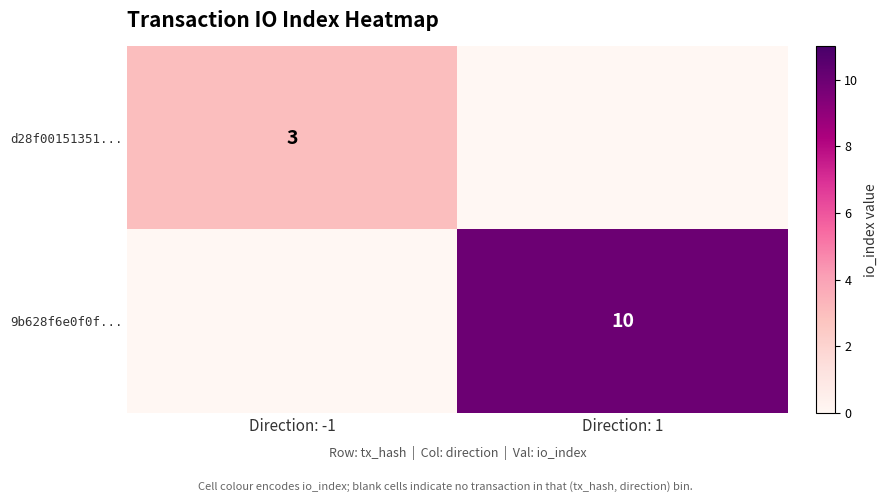

True or false: d28f00151351... has a value of 1 at Direction: -1.

False